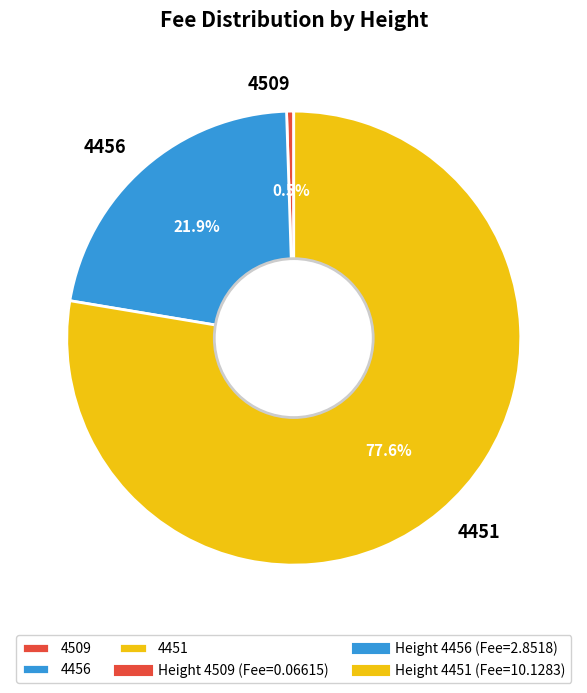

To the nearest percent, what is the combined percentage of 4509 and 4451?

78%